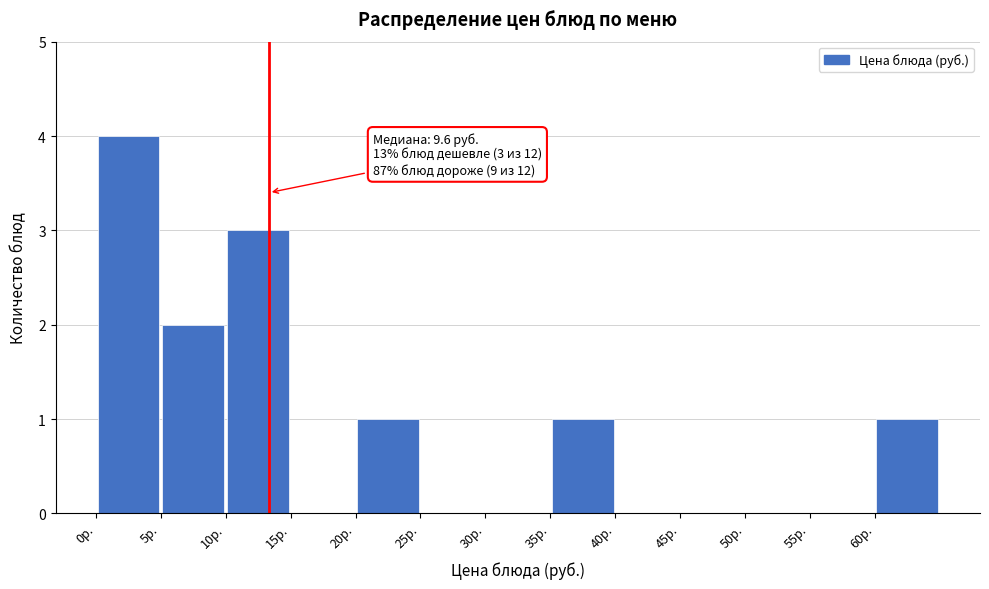

Which range on the x-axis has the tallest bar?

0 to 5